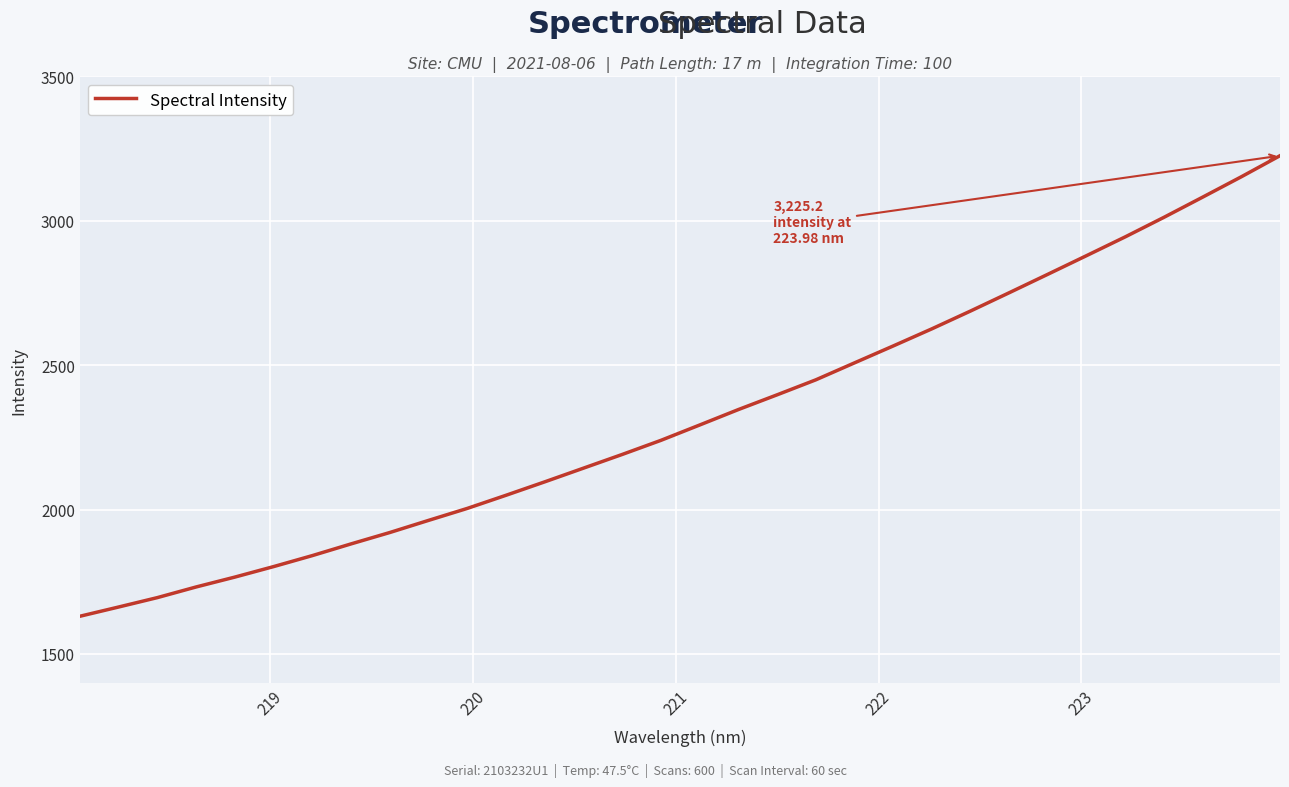

What is the smallest value displayed?

1630.4